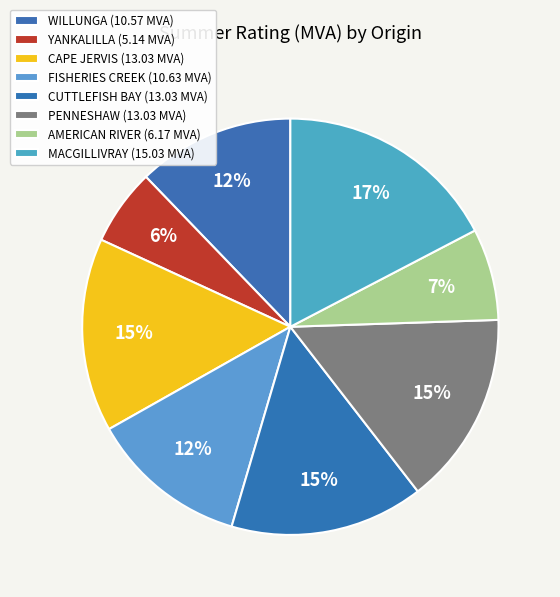

To the nearest percent, what is the difference between the FISHERIES CREEK and CAPE JERVIS slice percentages?

3%